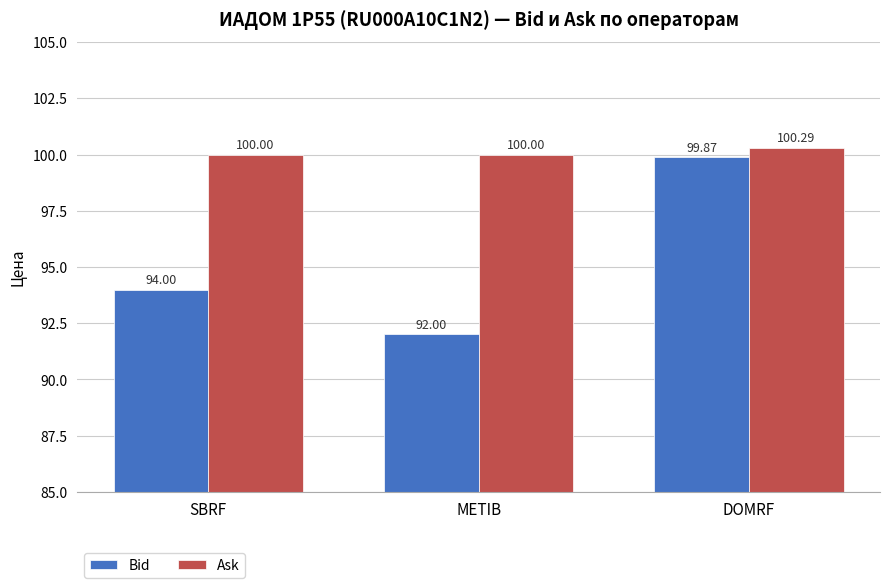

Reading left to right, what are all the values shown in this chart?

Bid: SBRF=94.0	METIB=92.0	DOMRF=99.9
Ask: SBRF=100.0	METIB=100.0	DOMRF=100.3